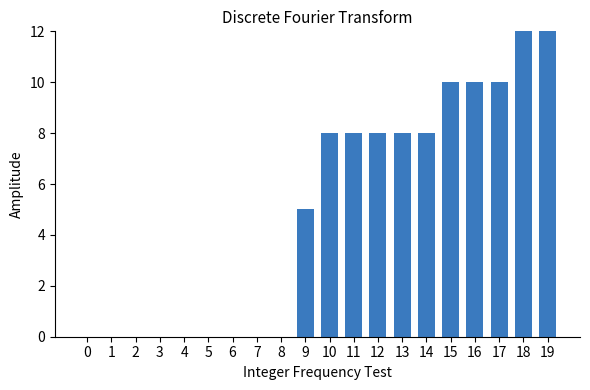

Reading left to right, transcribe all the data shown in this chart.

0	0	0	0	0	0	0	0	0	5	8	8	8	8	8	10	10	10	12	12